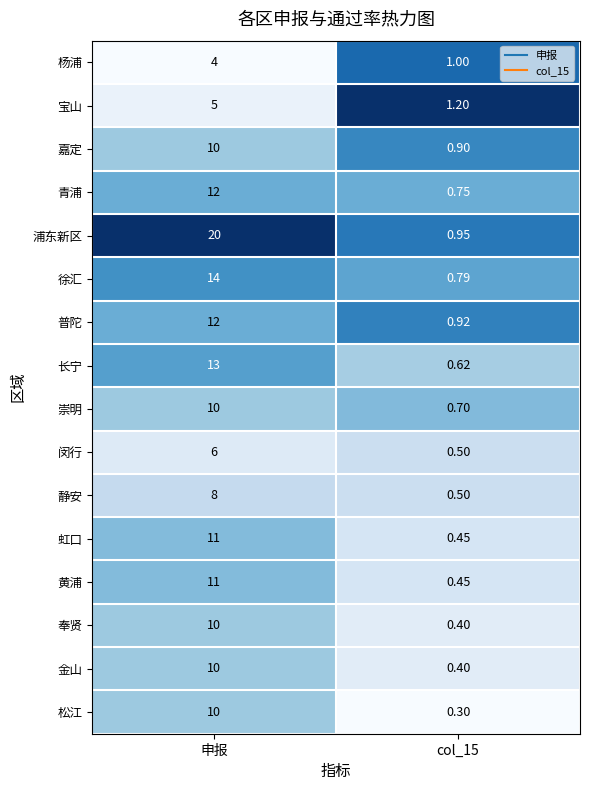

What is the maximum value shown in the chart?

20.0